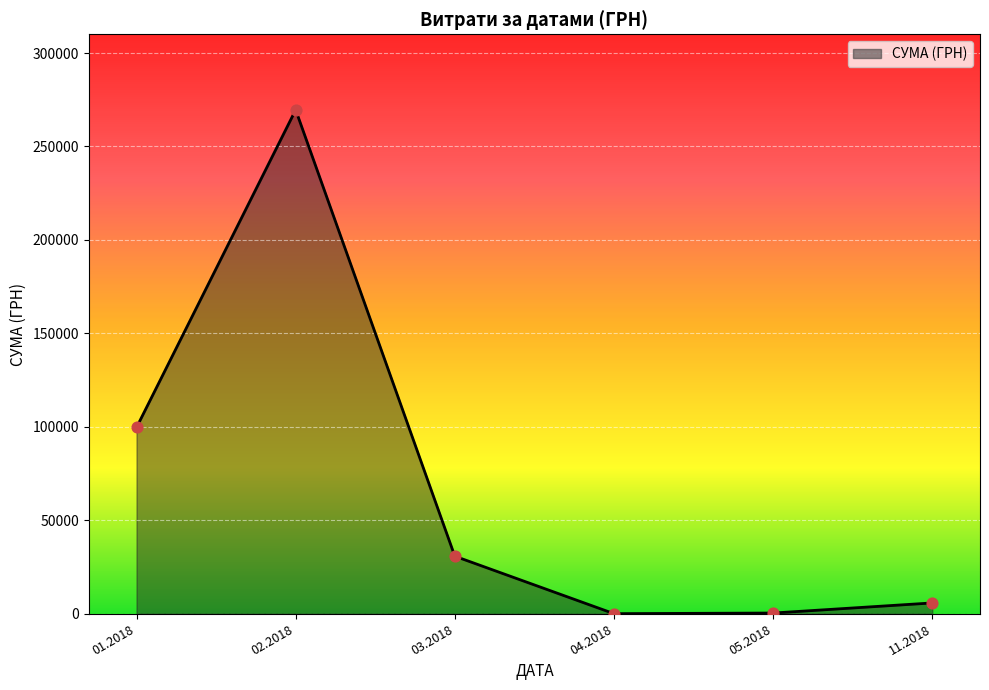

Which has a higher value, 01.2018 or 02.2018?

02.2018